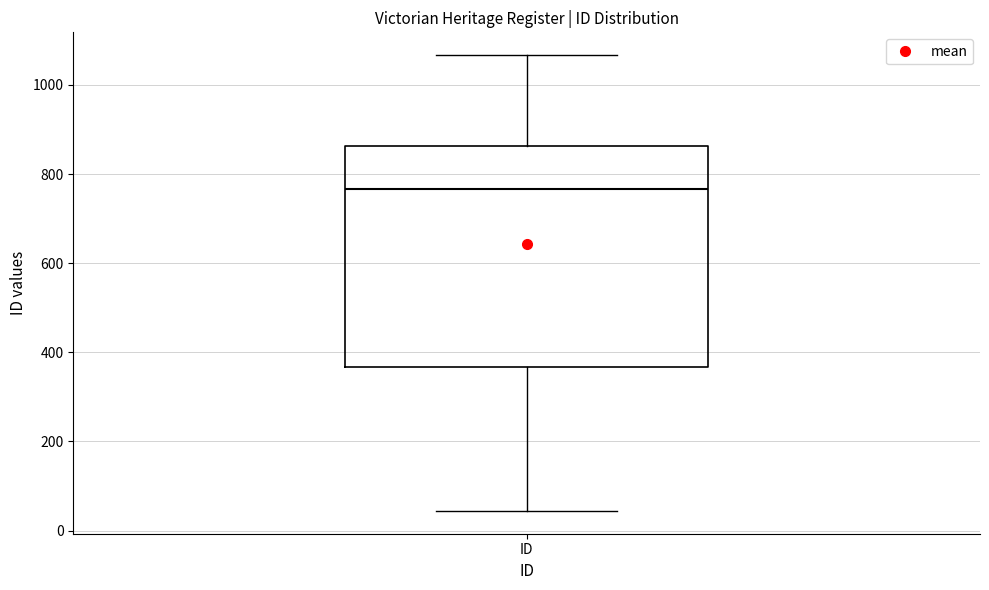

Transcribe this box plot: give where the median line is, the range the box spans, and where the two whiskers end, as read against the y-axis. The values are not printed on the chart, so give them approximately, as read against the axis.

median 760, box 360 to 860, whiskers 40 to 1060